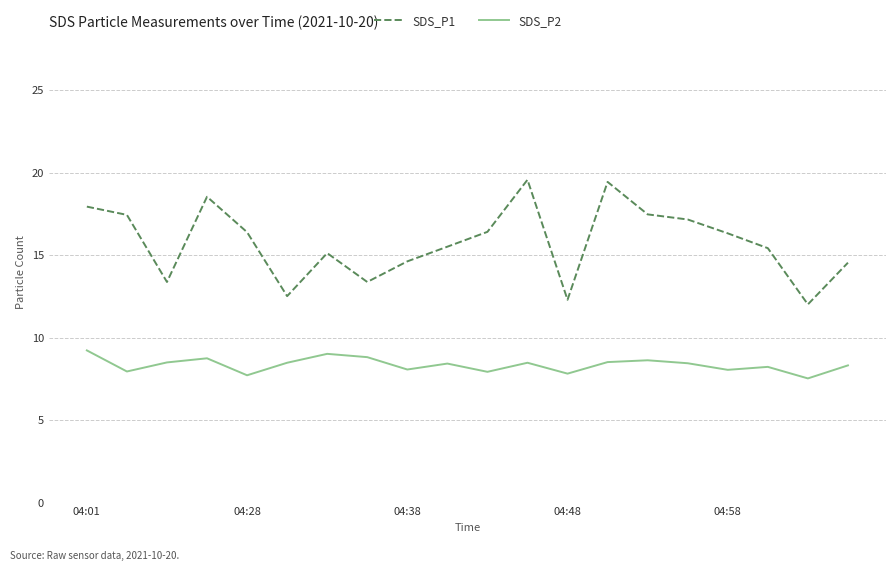

How many values in the SDS_P1 series are below 16?

10